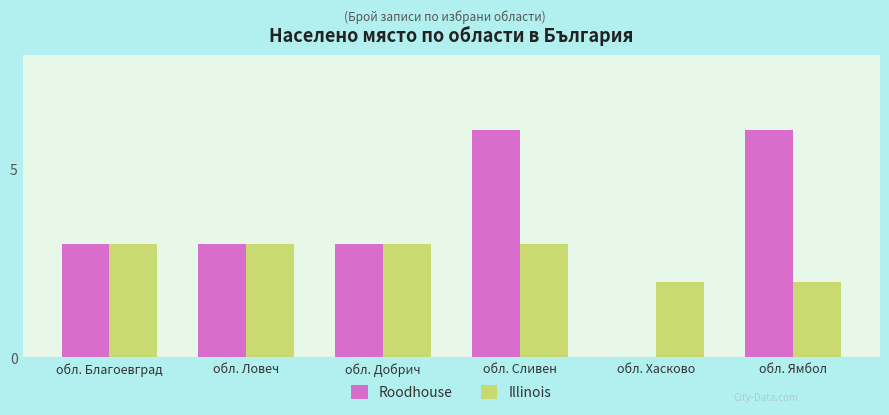

Reading right to left, what are all the values shown in this chart?

Roodhouse: 6	0	6	3	3	3
Illinois: 2	2	3	3	3	3